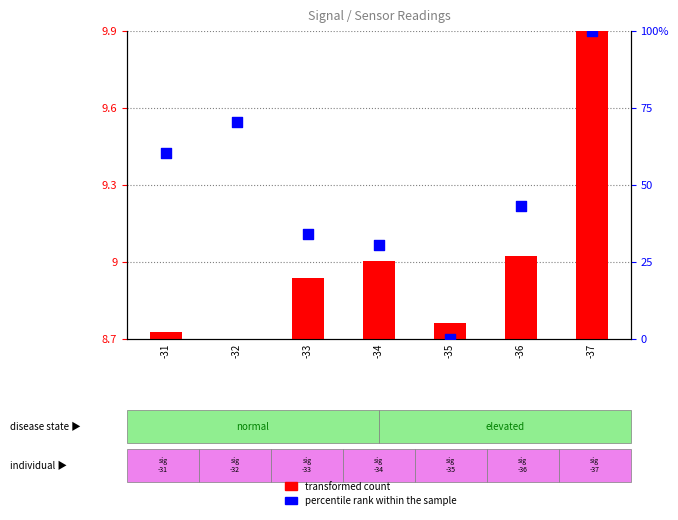

At how many categories does at least one series exceed 64?

2